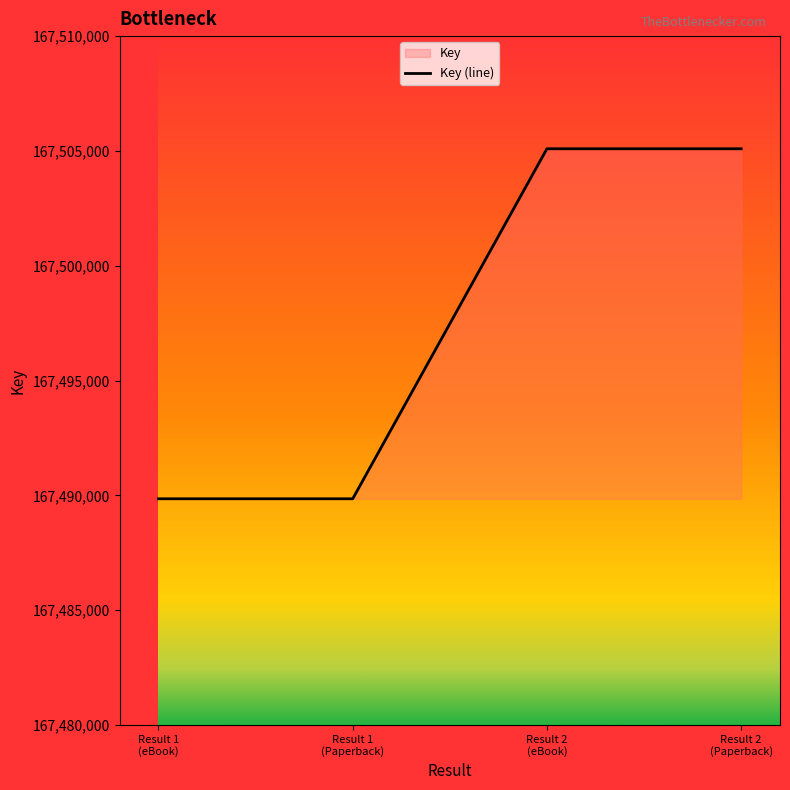

What is the label of the 4th point from the left?

Result 2
(Paperback)